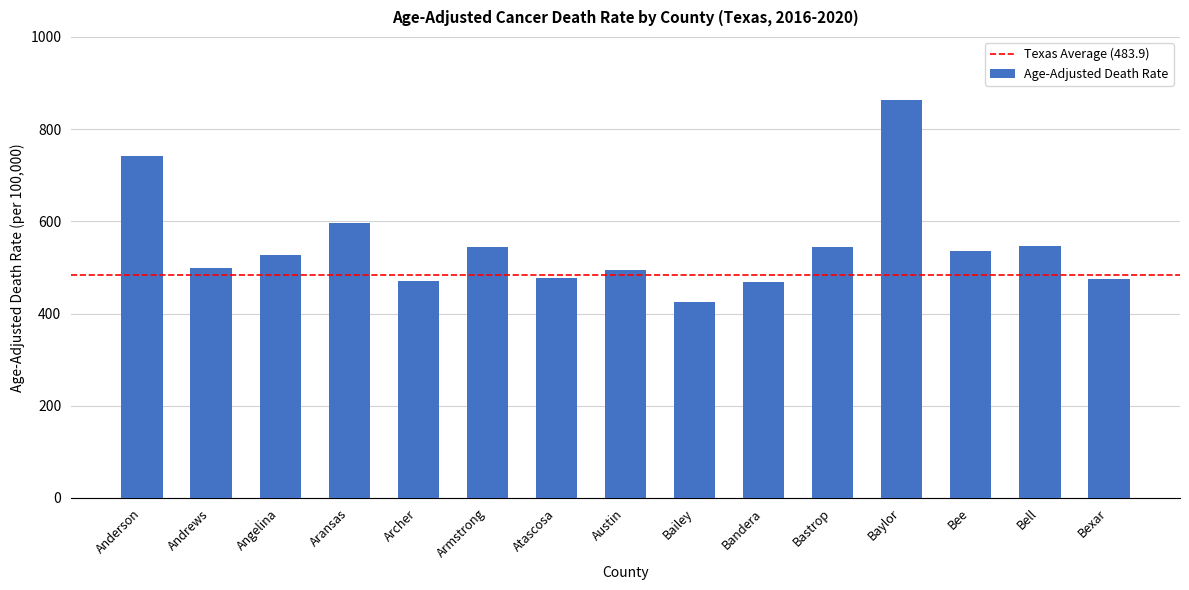

How many bars are there in total?

15